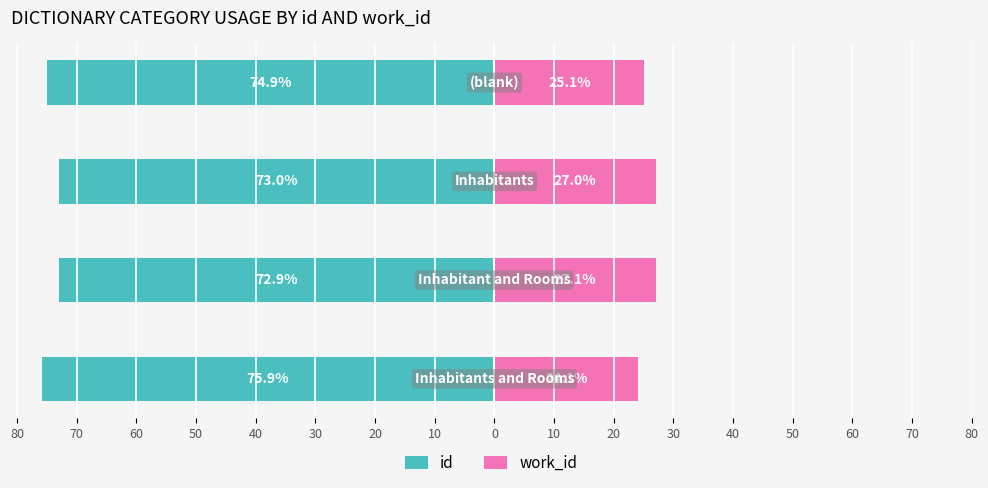

What is the highest value of the work_id series?

27.1